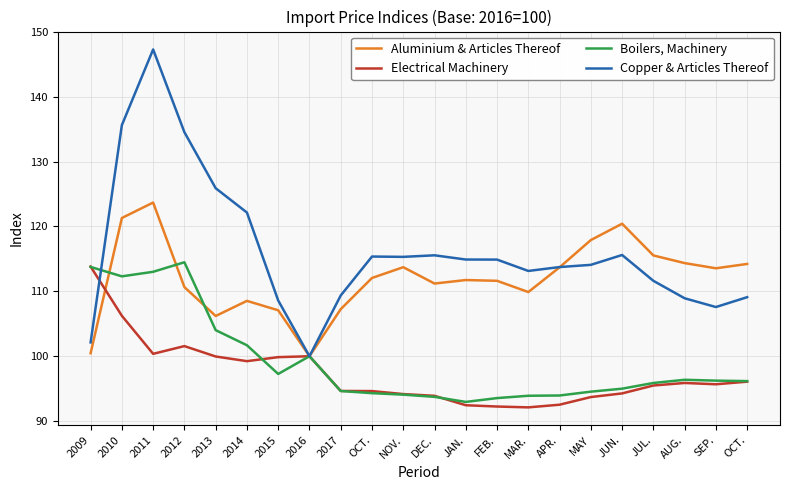

What is the label of the 16th point from the right?

2015